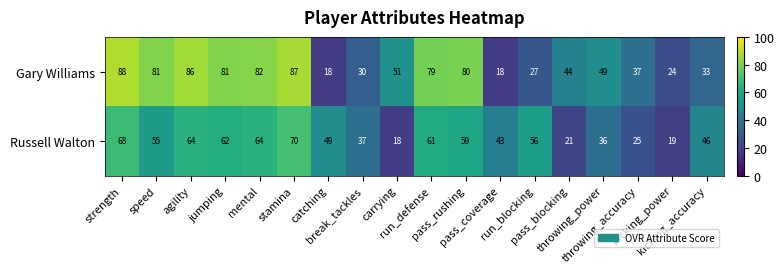

Which series has the largest range (max minus min)?

Gary Williams